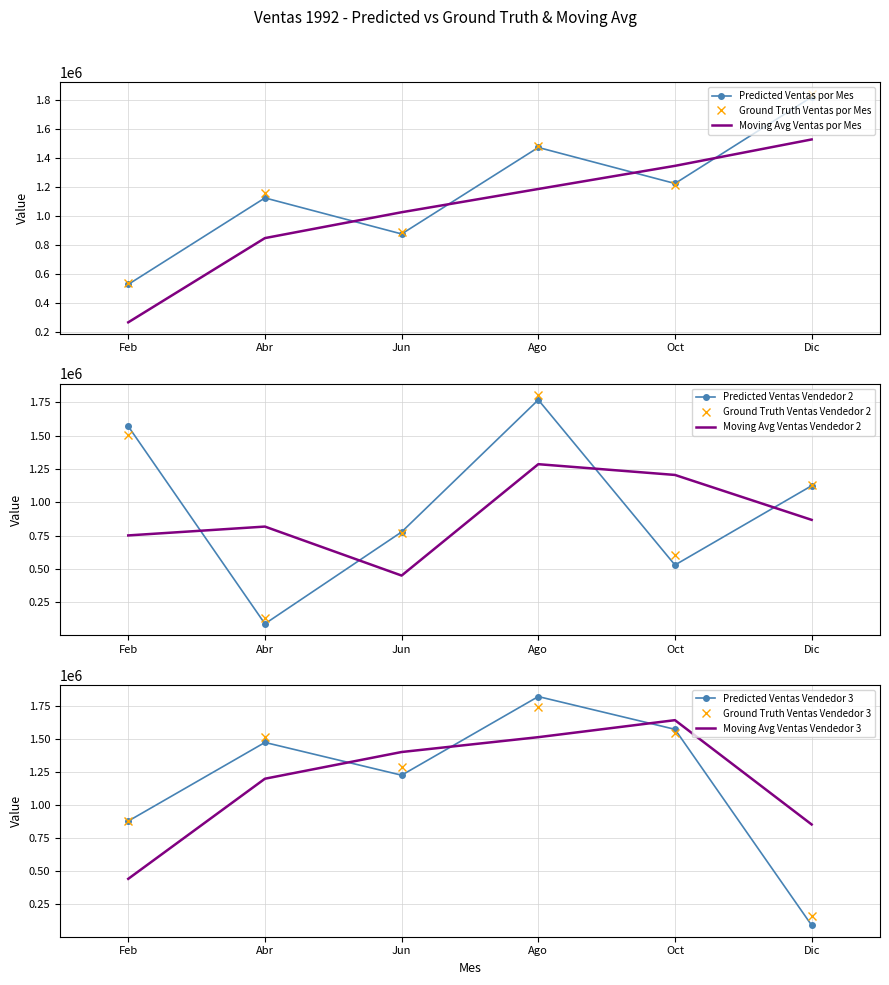

At how many categories does at least one series exceed 677145?

6